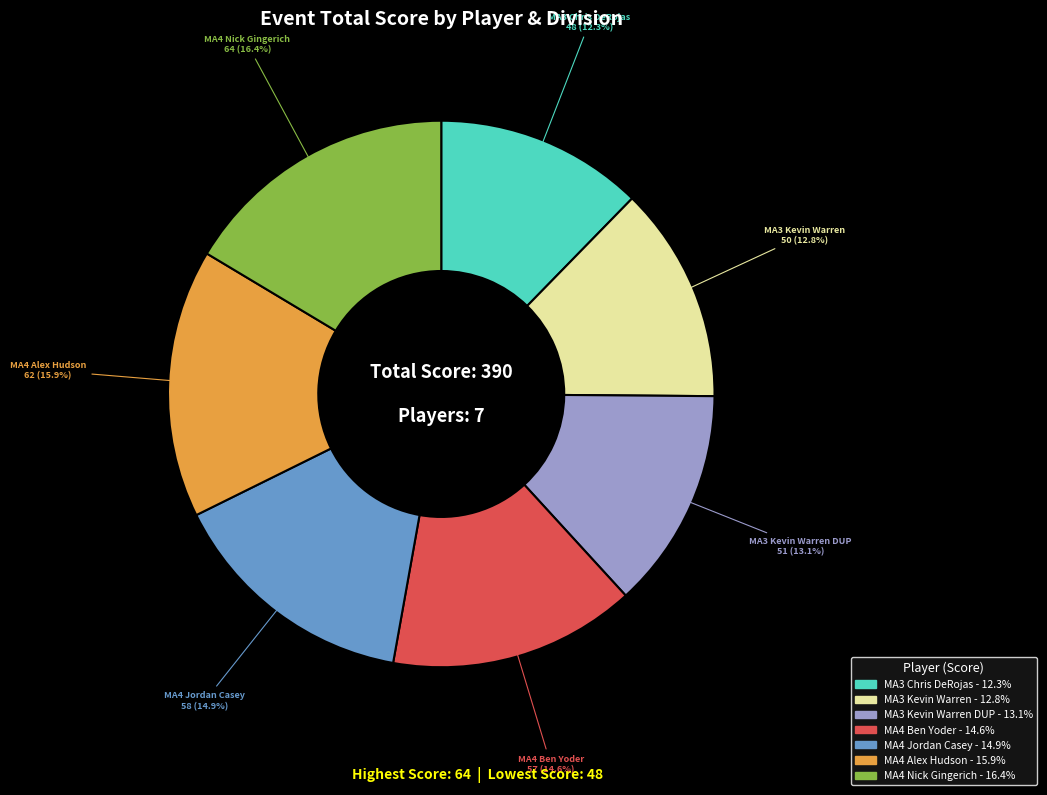

Is there a majority slice in this chart?

No